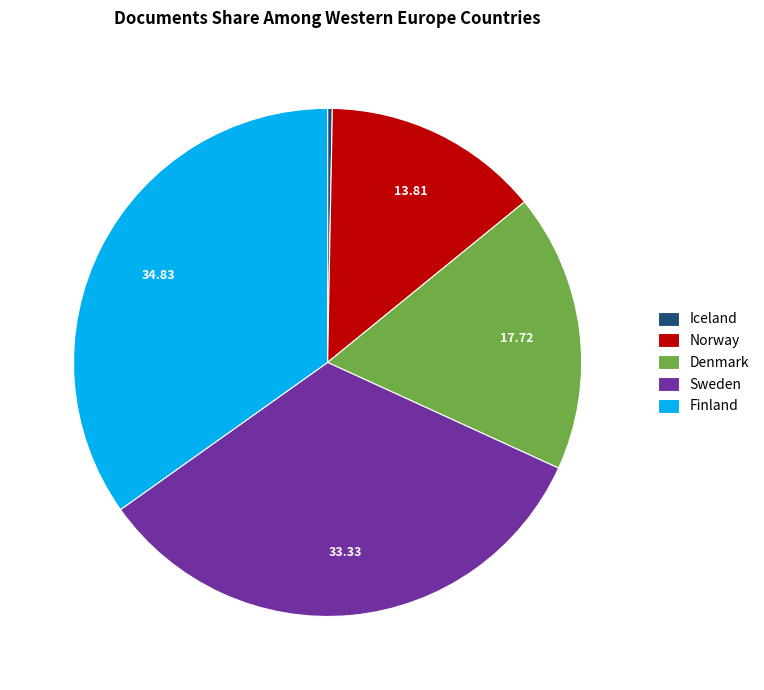

Rank the categories by value from highest to lowest.

Finland, Sweden, Denmark, Norway, Iceland